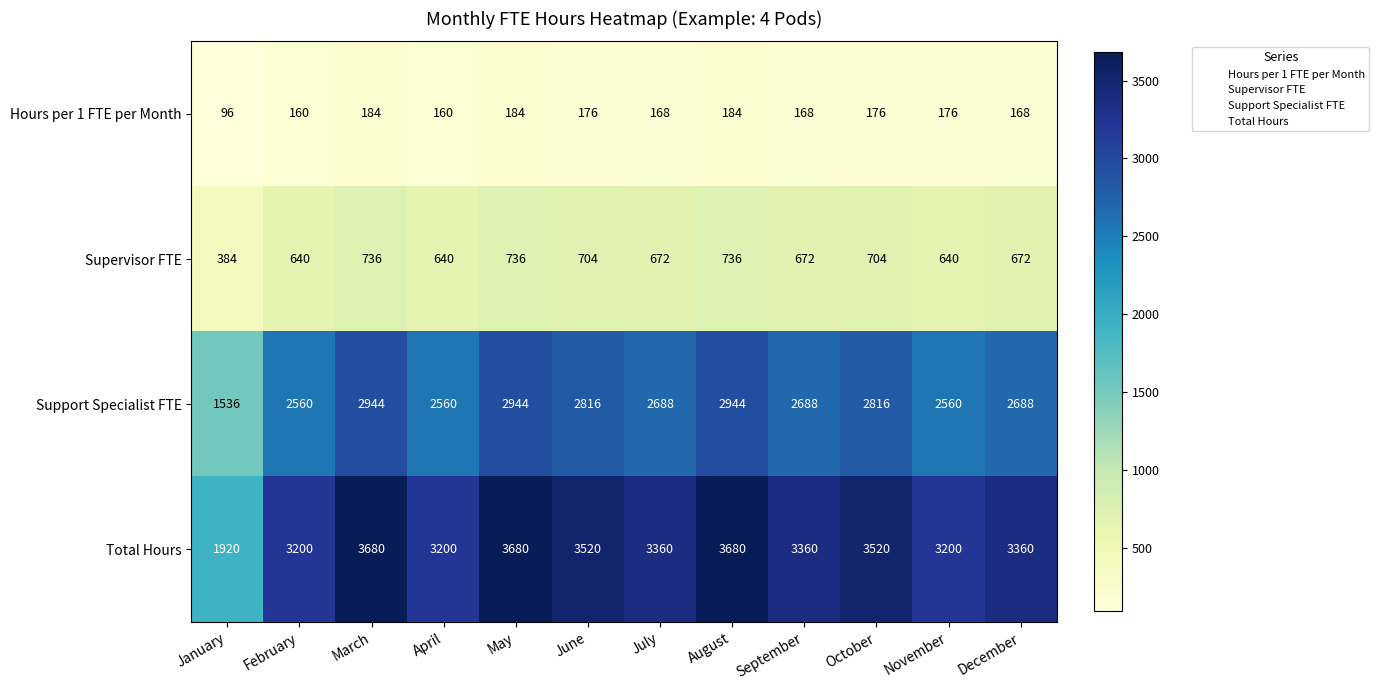

What is the approximate value of Hours per 1 FTE per Month at May, to the nearest 10?

180